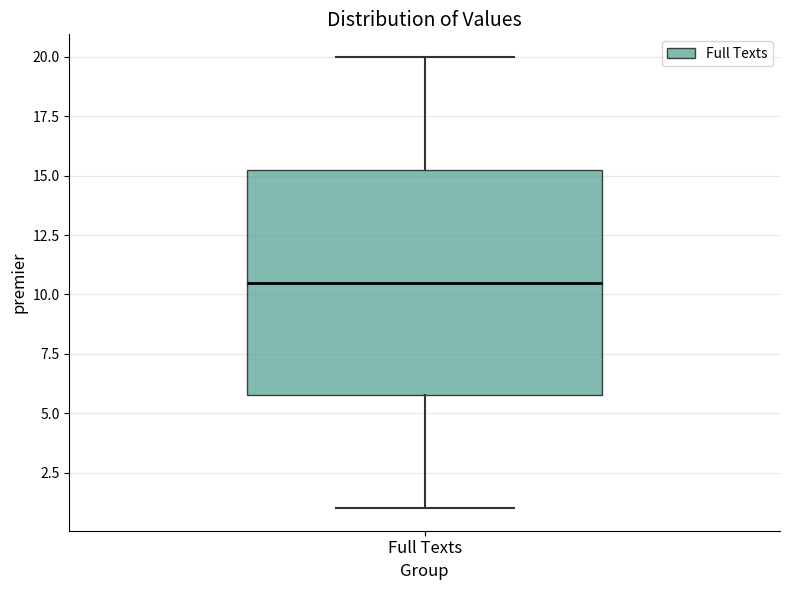

Read this box plot against the y-axis: the position of the median line, the range covered by the box, and the ends of both whiskers. The values are not printed on the chart, so give them approximately, as read against the axis.

median 10.5, box 6.0 to 15.5, whiskers 1.0 to 20.0